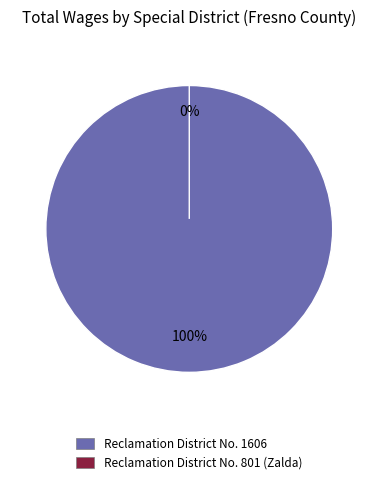

Between Reclamation District No. 801 (Zalda) and Reclamation District No. 1606, which is larger?

Reclamation District No. 1606